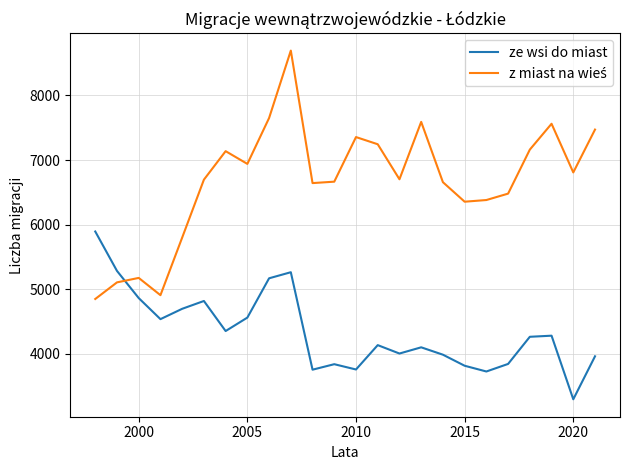

What is the minimum value shown in the chart?

3298